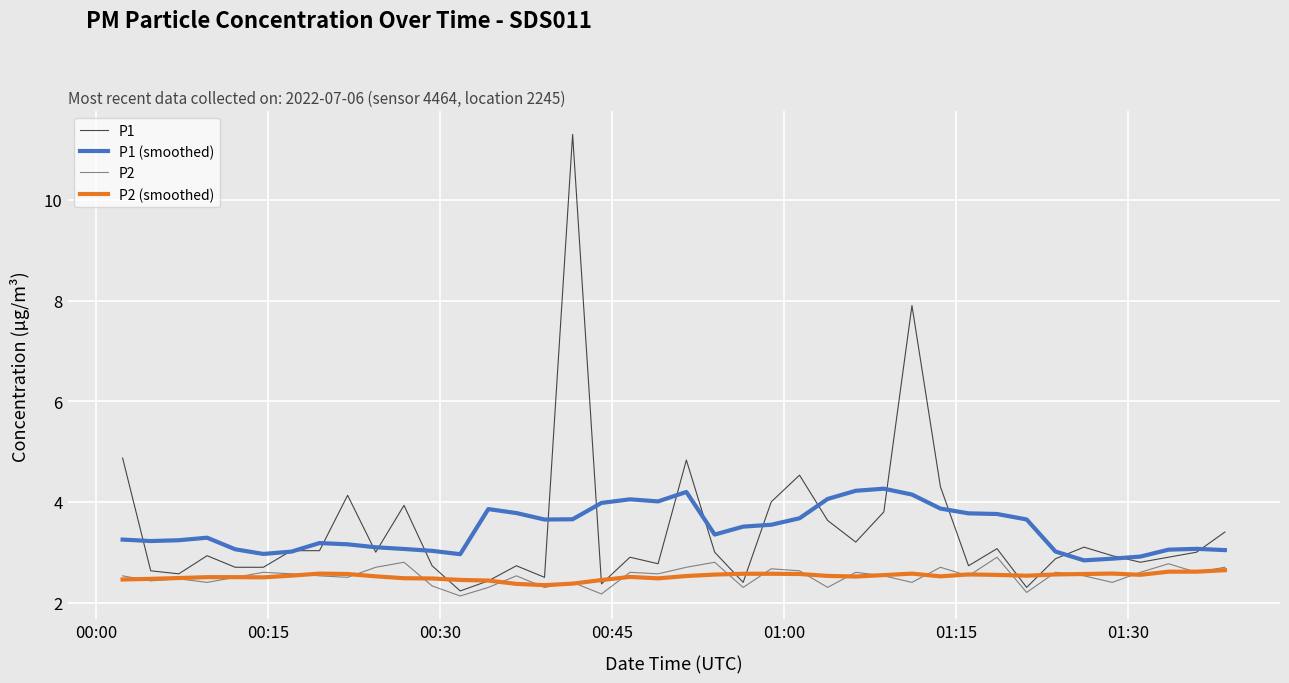

Which series has the largest range (max minus min)?

P1